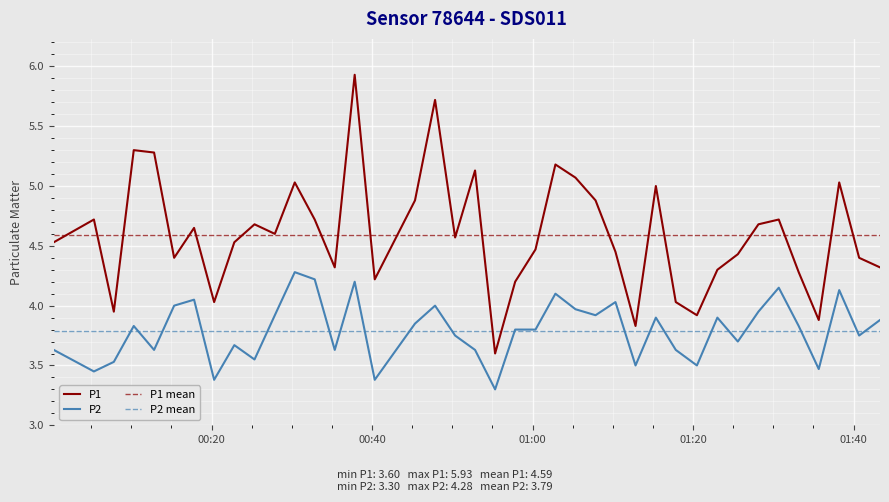

The P2 series shows 1.9 at 2023-06-26T00:17:49. True or false?

False